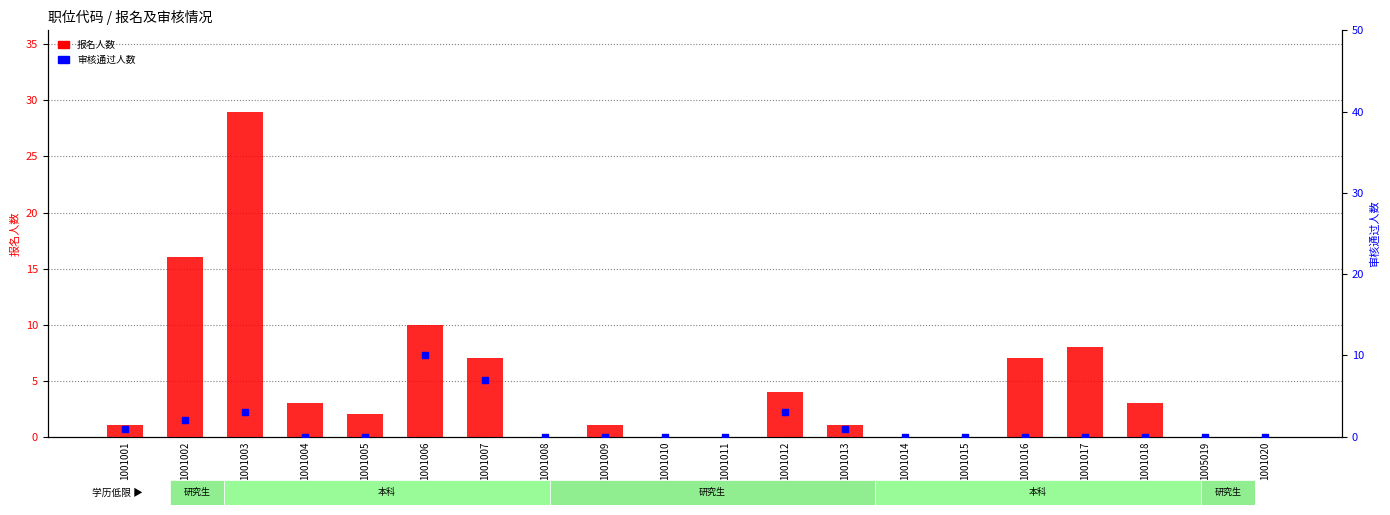

At how many categories does at least one series exceed 23?

1